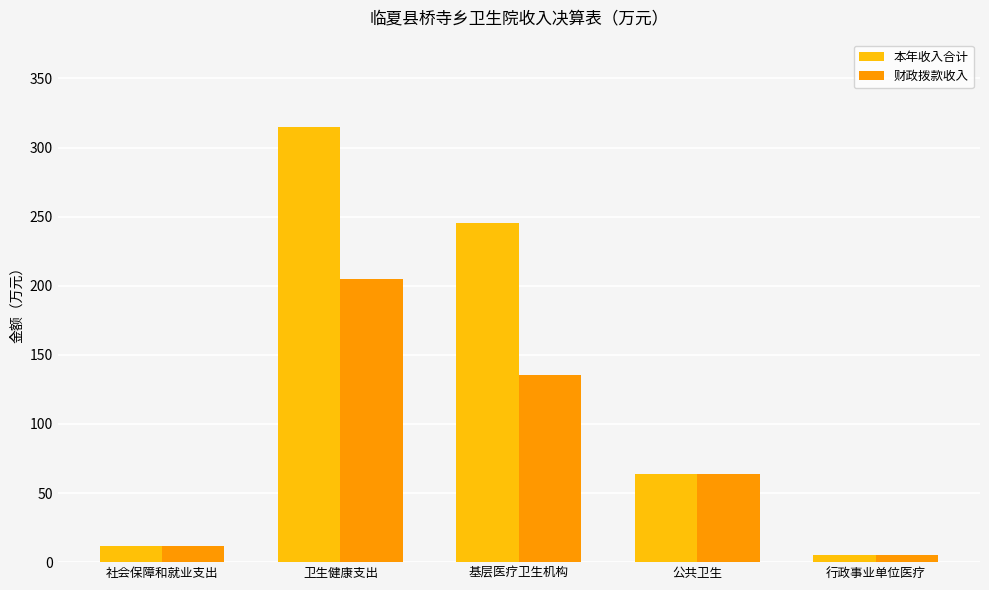

Where does the 本年收入合计 series first go above 63?

卫生健康支出